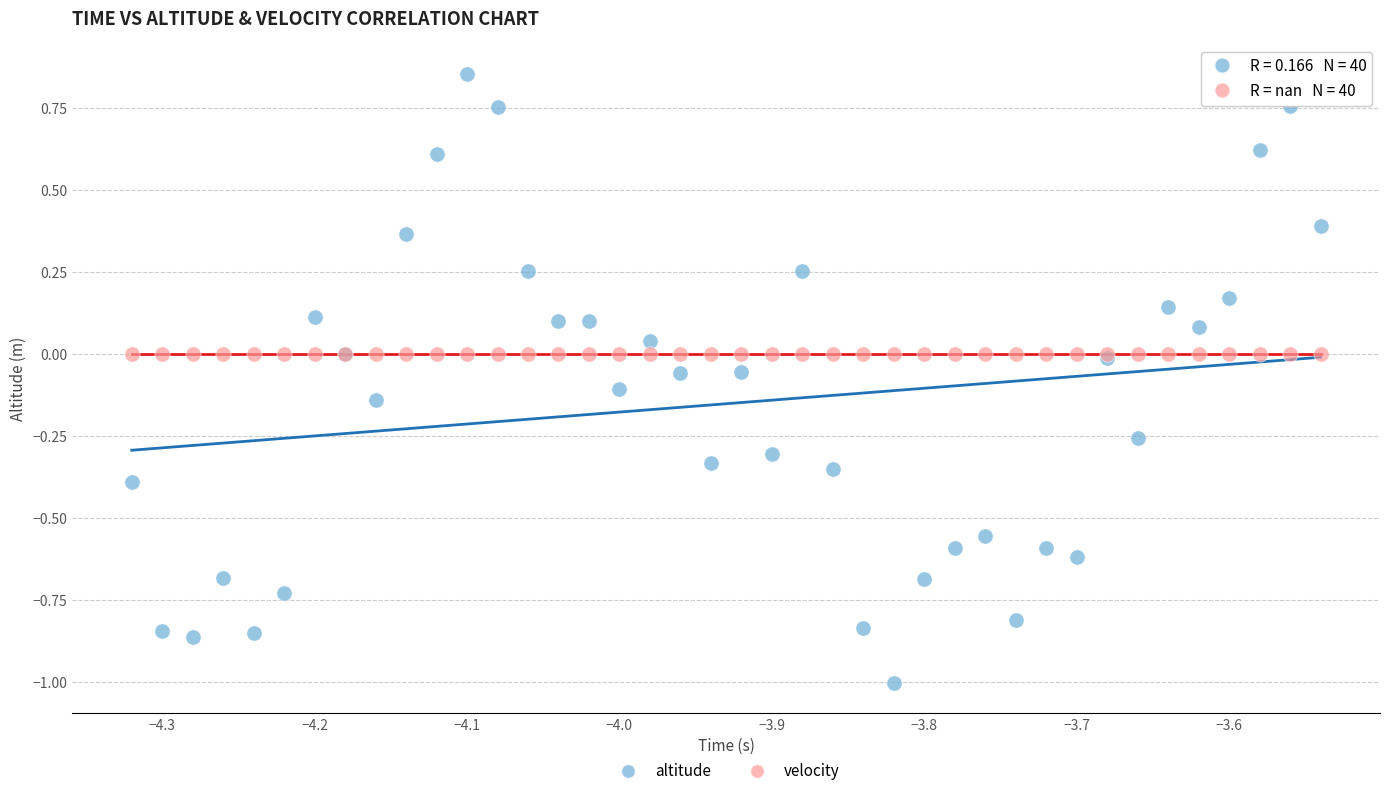

What are all the series names shown in the legend?

altitude, velocity